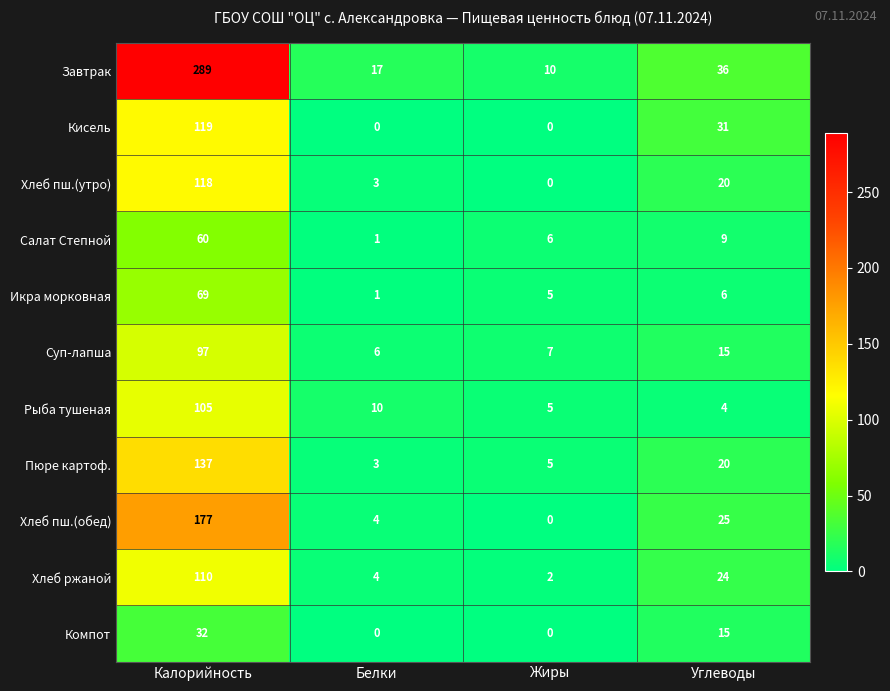

What is the difference between the highest and lowest values at Калорийность?

257